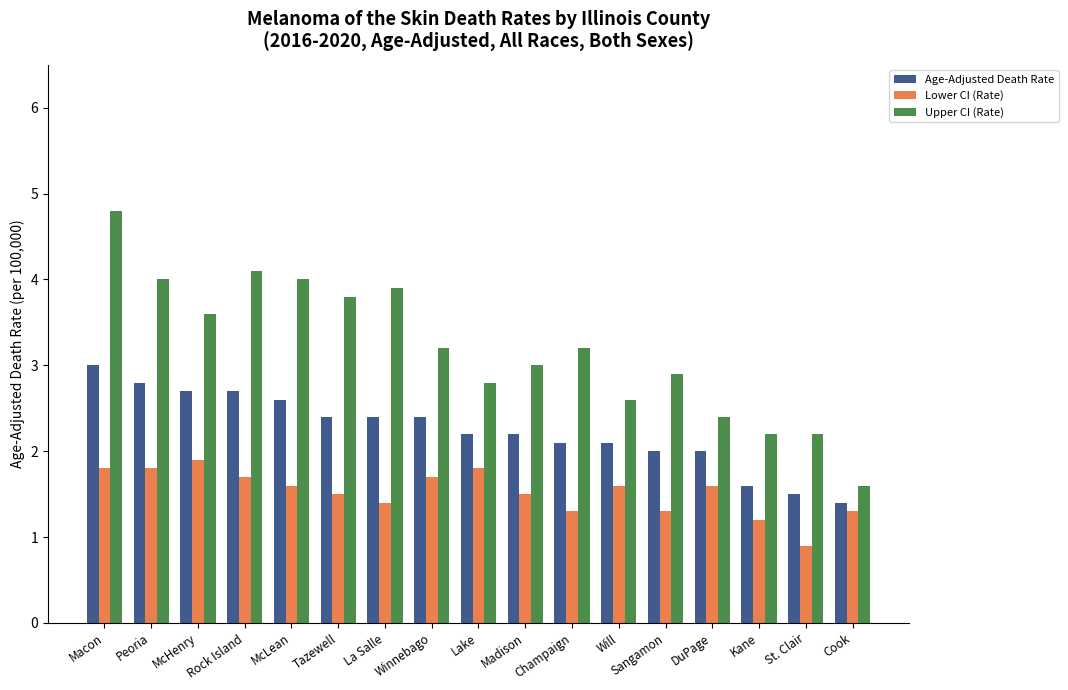

Rank the series by their maximum value, from lowest to highest.

Lower CI (Rate), Age-Adjusted Death Rate, Upper CI (Rate)